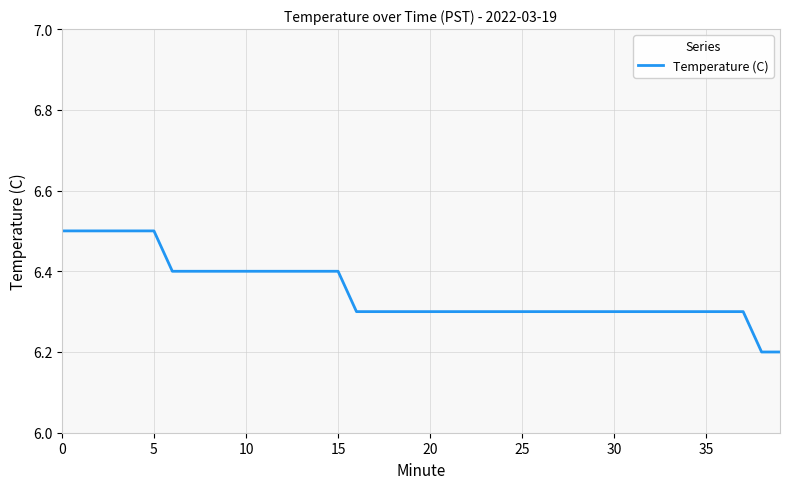

What is the minimum value shown in the chart?

6.2